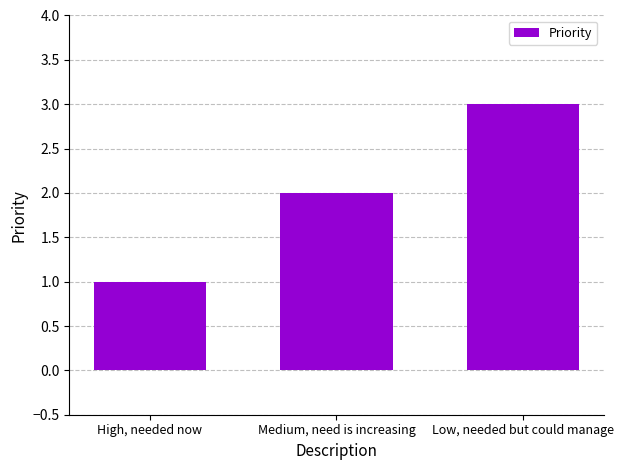

At which category does the chart reach its minimum across all series?

High, needed now